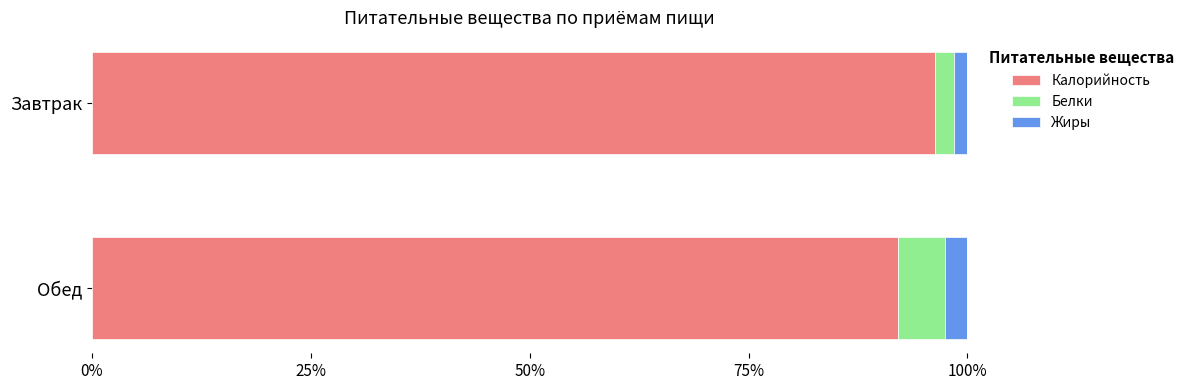

How many distinct data groups are displayed?

3